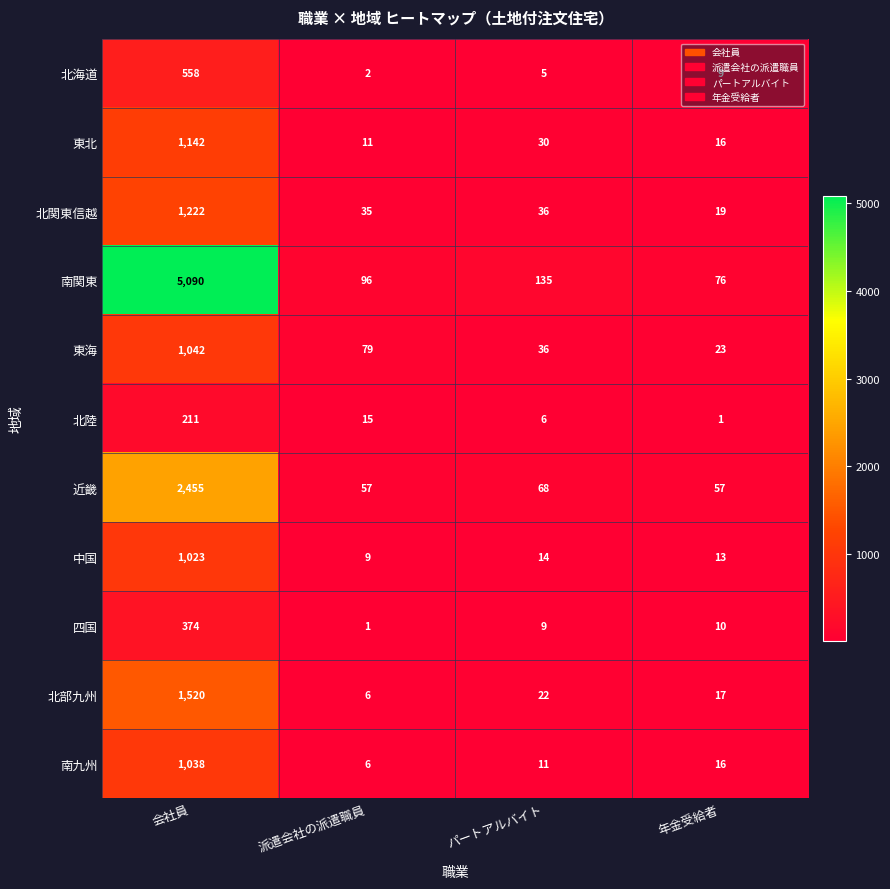

What is the greatest value displayed?

5090